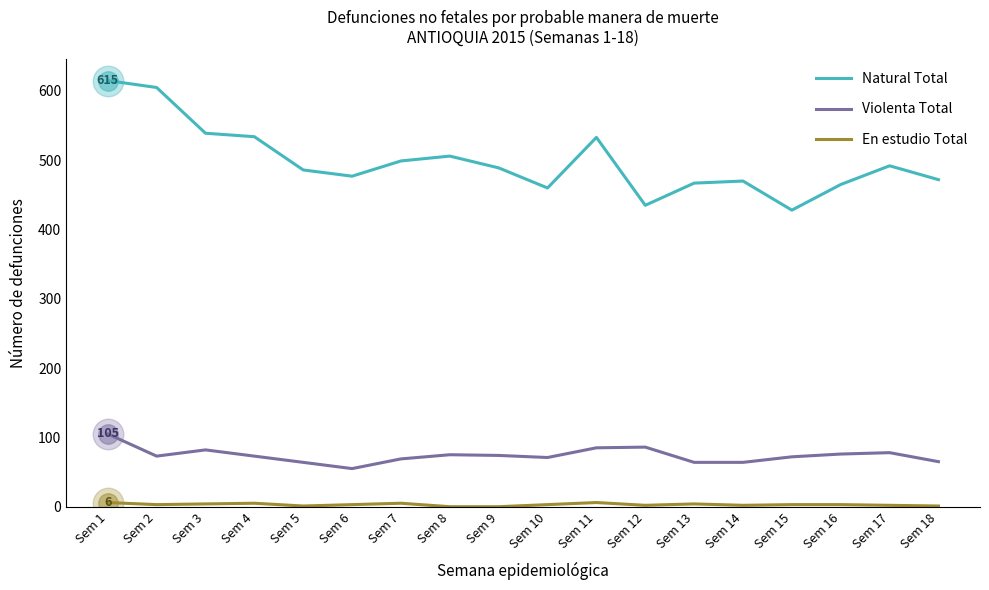

True or false: Violenta Total has a value of 76 at Sem 16.

True